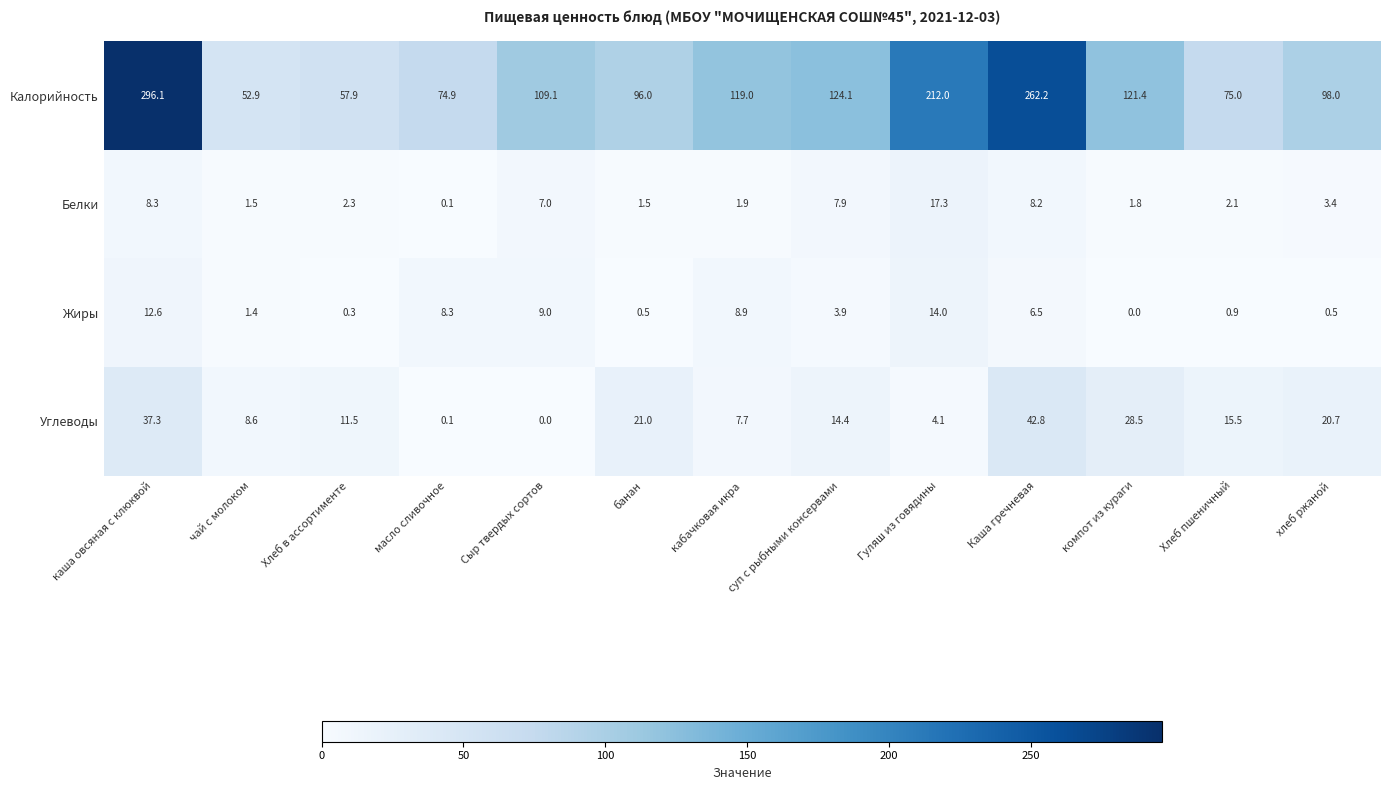

True or false: Калорийность has a value of 465.2 at каша овсяная с клюквой.

False